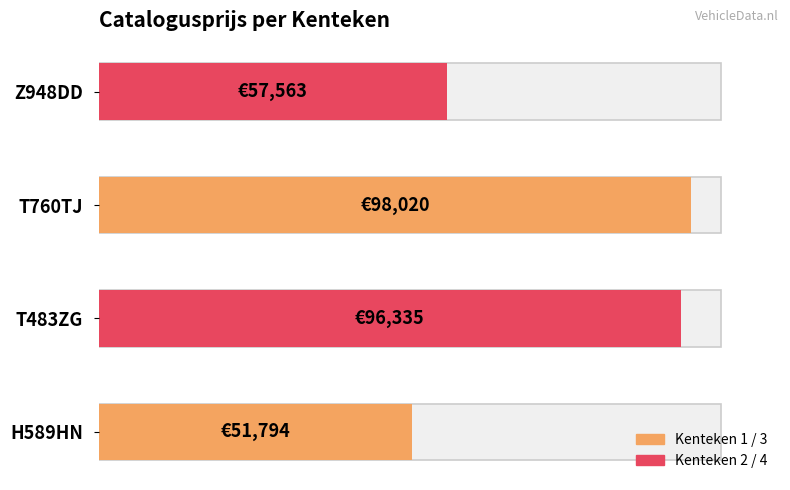

What is the average value?

75928